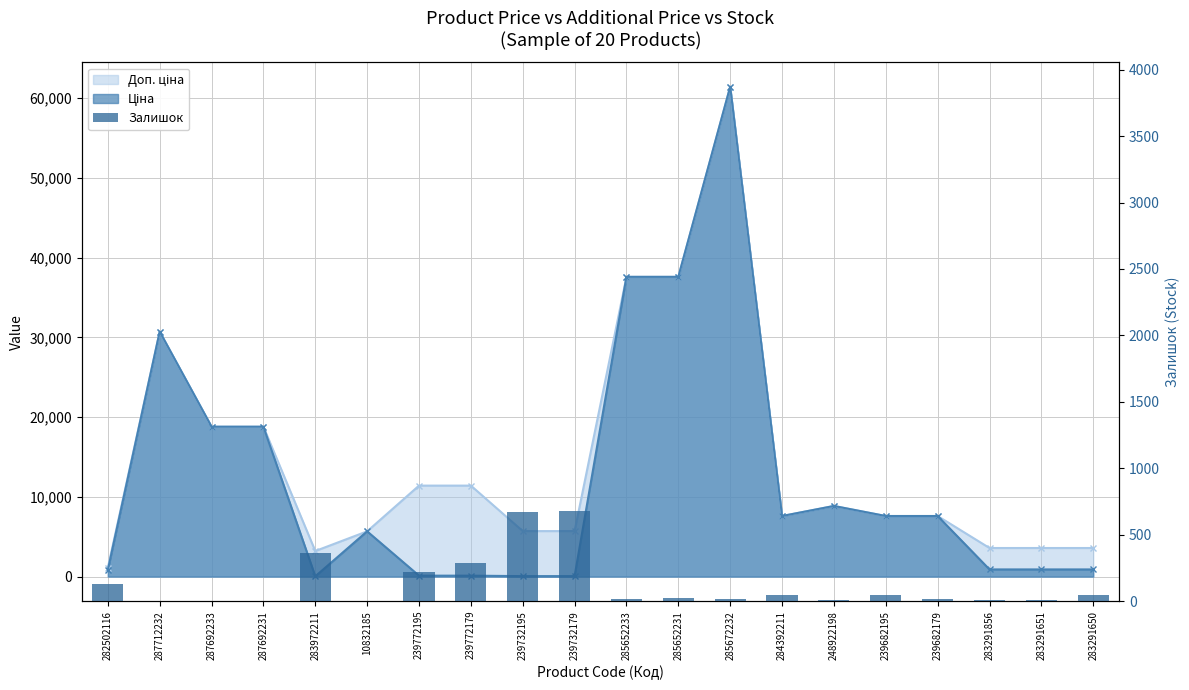

What position from the right is 239772195?

14